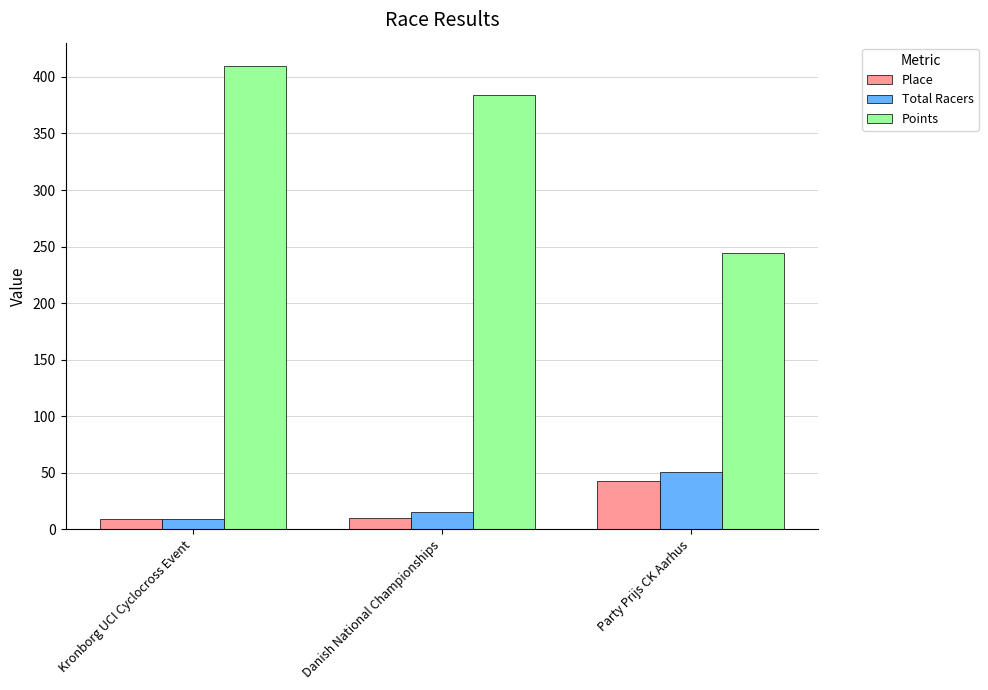

Which category has the highest value across all series?

Kronborg UCI Cyclocross Event